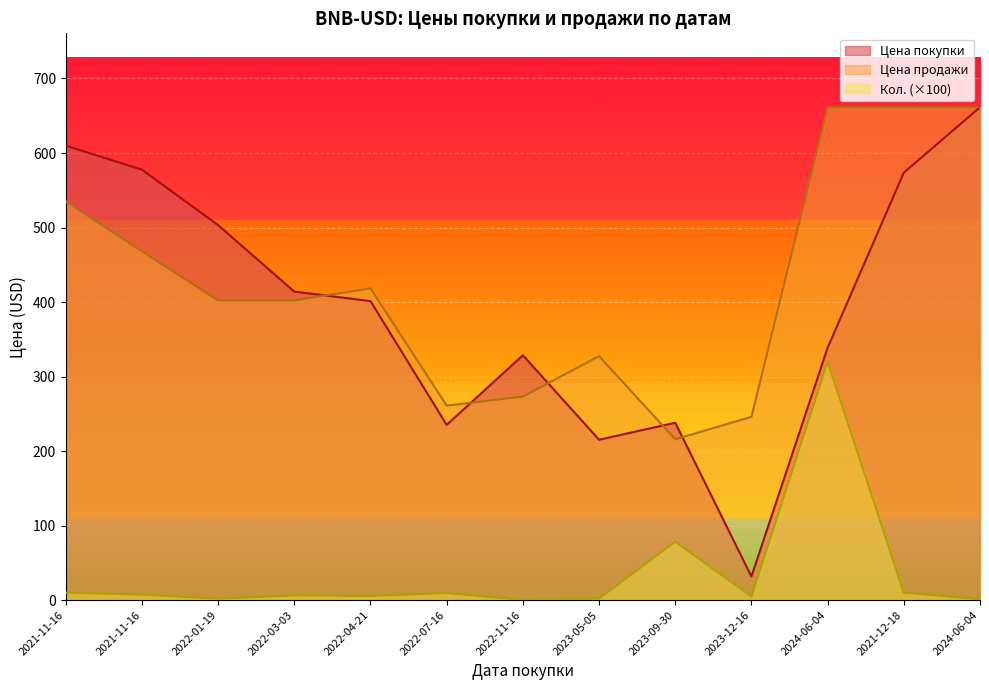

How many lines are shown in the chart?

3